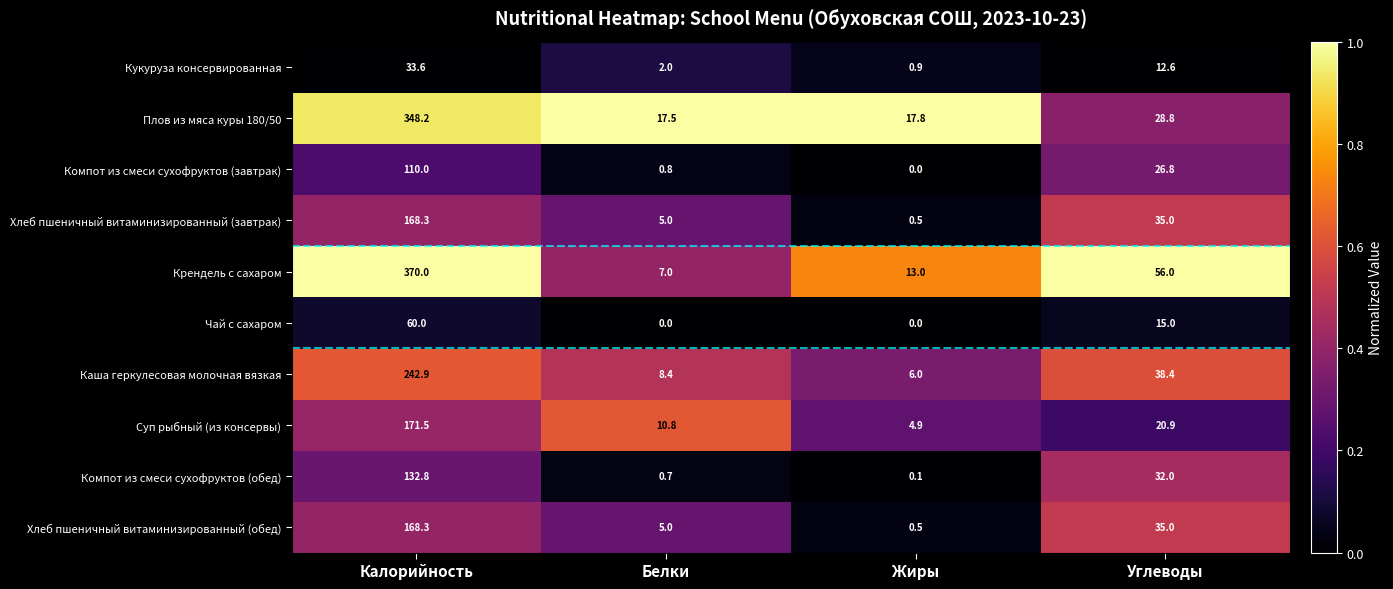

True or false: Кукуруза консервированная has a value of 20.2 at Калорийность.

False